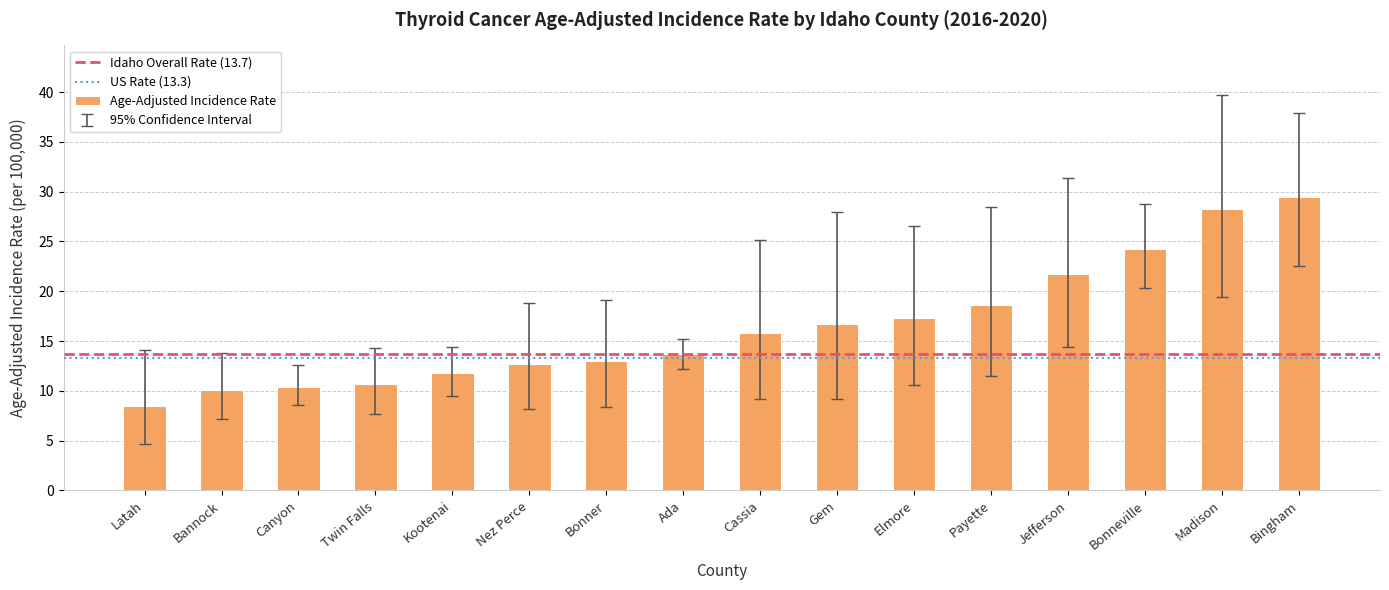

The chart shows a value of 44.0 at Bingham. True or false?

False